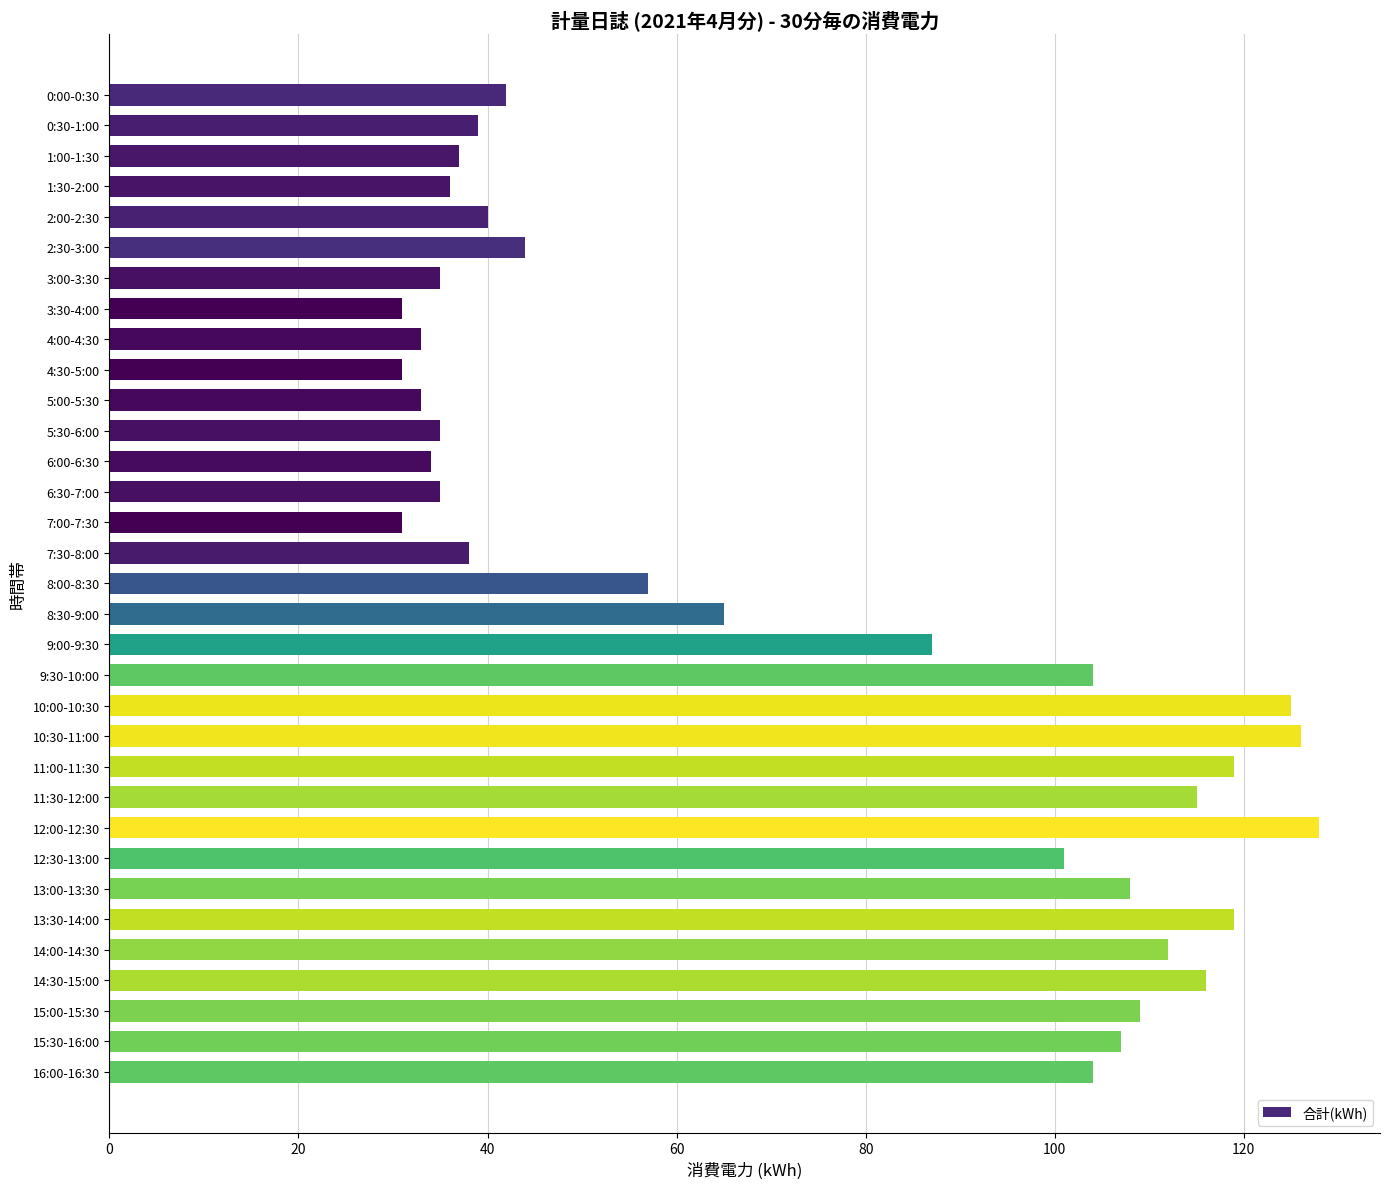

How many values are below 57?

16